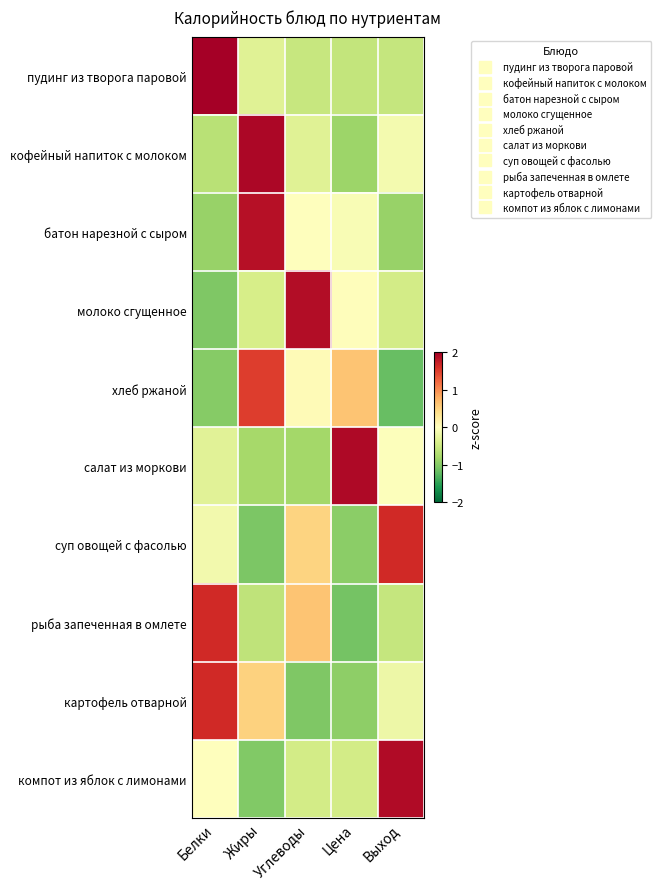

What is the total value across all series at Углеводы?

-0.1